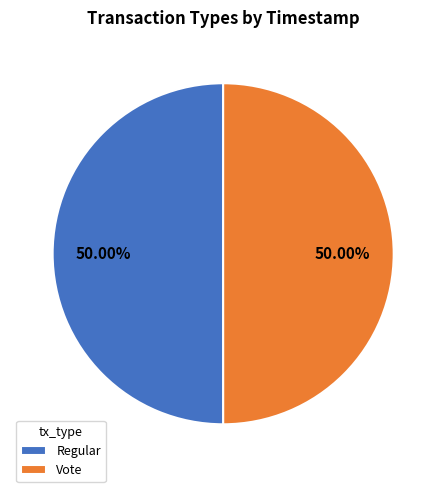

Approximately how many times larger is the value at Regular compared to Vote?

1.0